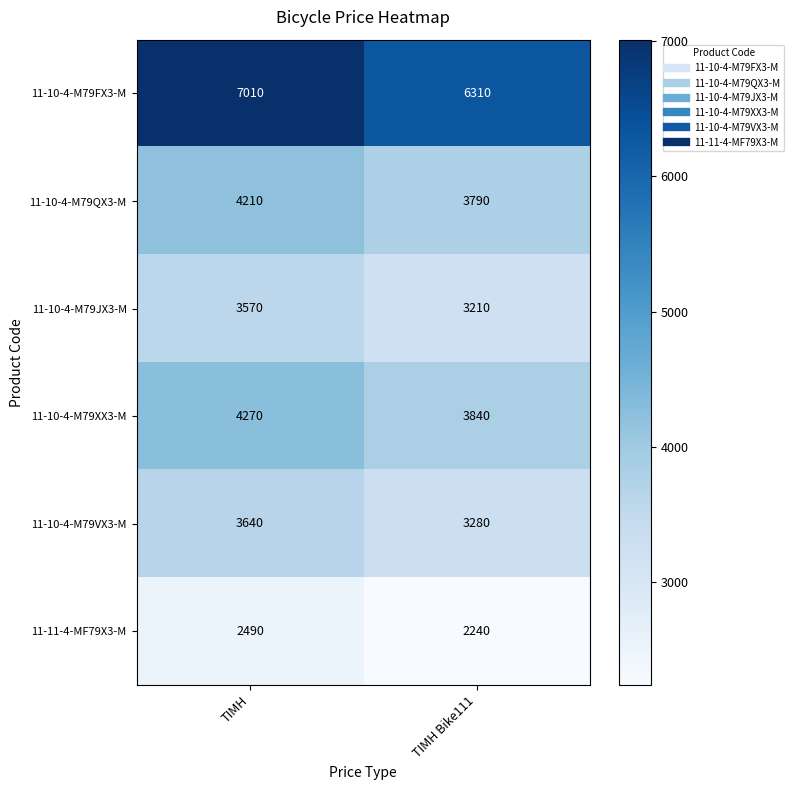

Which series changed the most between ΤΙΜΗ and ΤΙΜΗ Bike111?

11-10-4-M79FX3-M